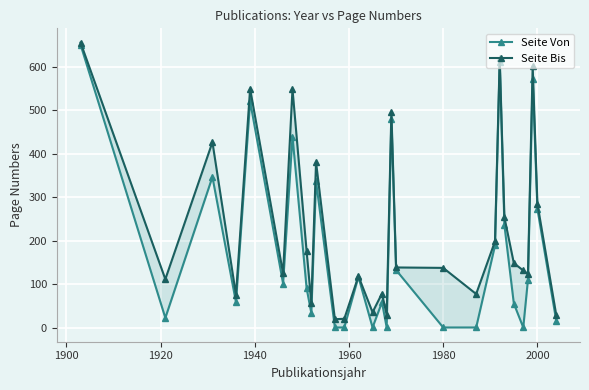

At how many categories does at least one series exceed 655?

1